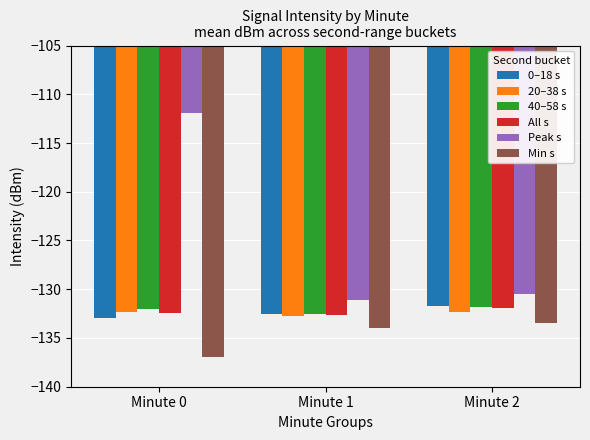

At which category is the sum across all series the highest?

Minute 0